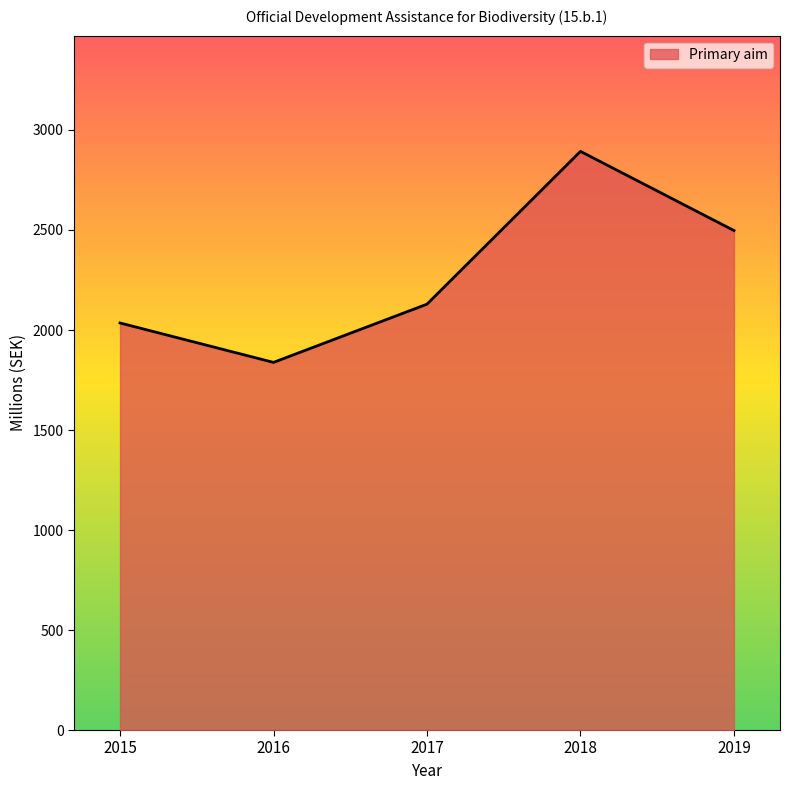

How many series are shown in this chart?

1